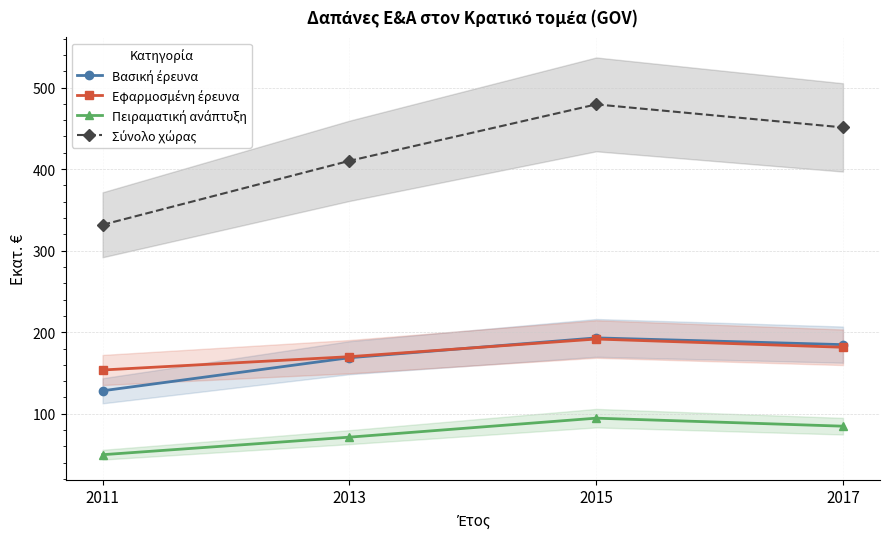

How many lines are shown in the chart?

4